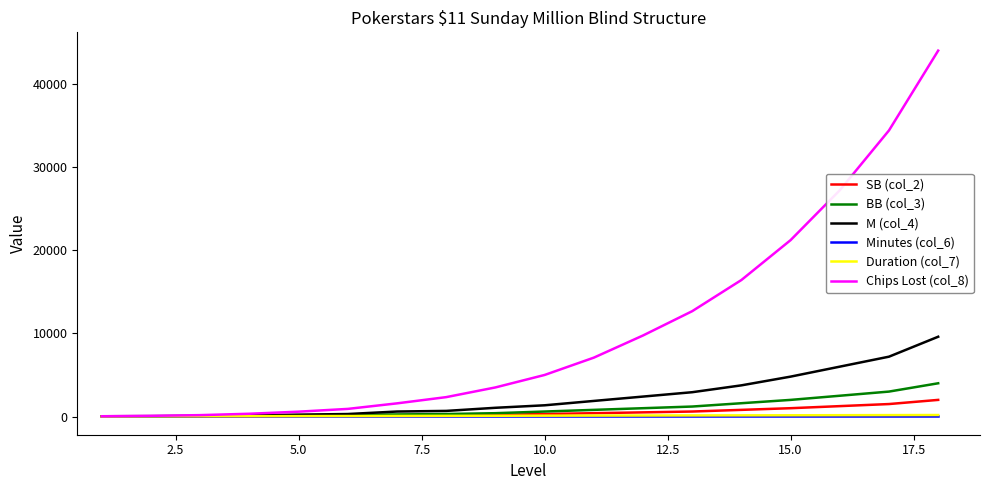

What is the maximum value shown in the chart?

44025.0